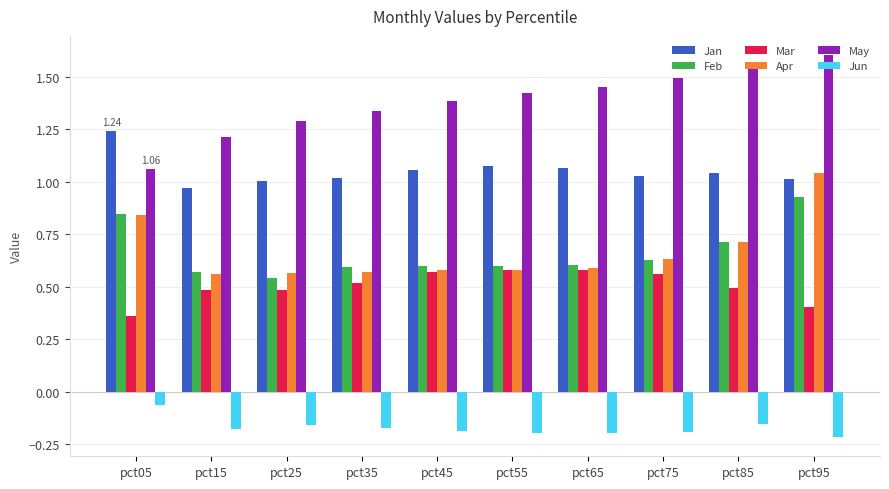

At which category is the sum across all series the highest?

pct95